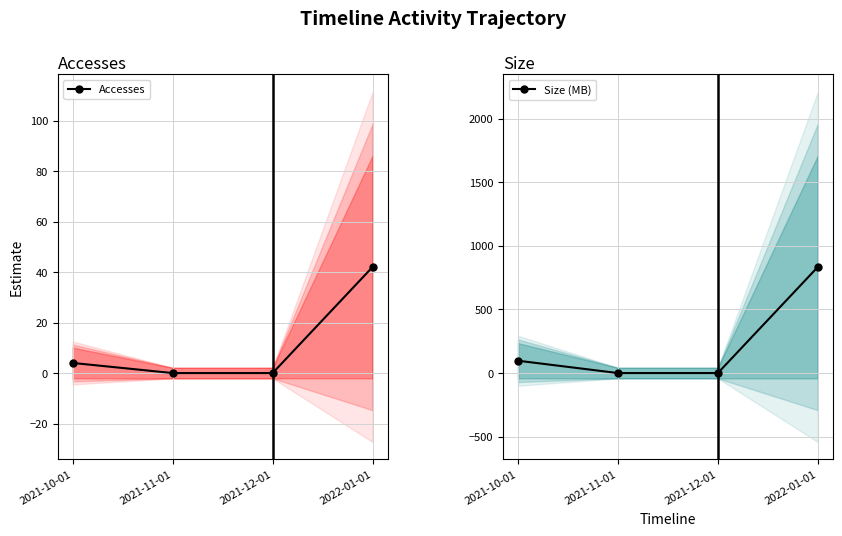

How many lines are shown in the chart?

2